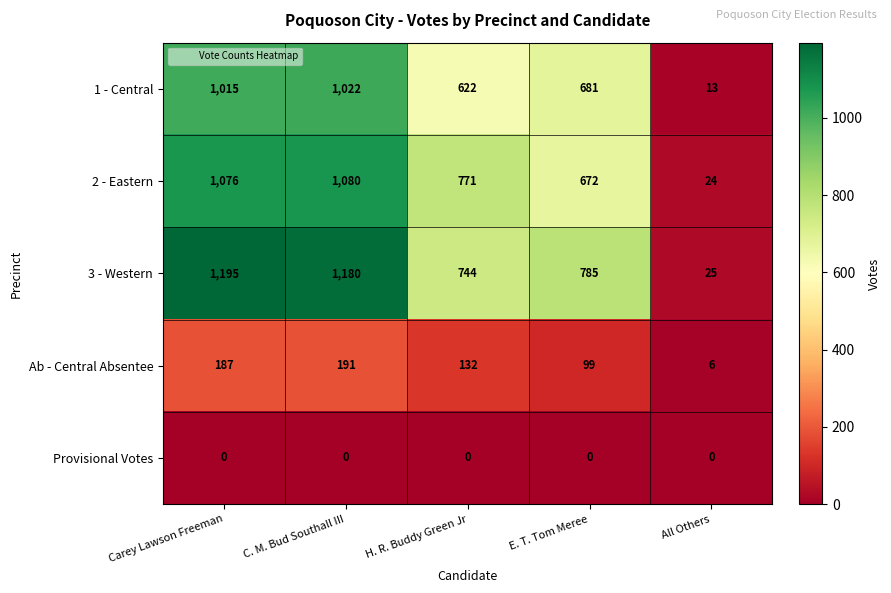

Reading right to left, what are all the values shown in this chart?

1 - Central: All Others=13	E. T. Tom Meree=681	H. R. Buddy Green Jr=622	C. M. Bud Southall III=1022	Carey Lawson Freeman=1015
2 - Eastern: All Others=24	E. T. Tom Meree=672	H. R. Buddy Green Jr=771	C. M. Bud Southall III=1080	Carey Lawson Freeman=1076
3 - Western: All Others=25	E. T. Tom Meree=785	H. R. Buddy Green Jr=744	C. M. Bud Southall III=1180	Carey Lawson Freeman=1195
Ab - Central Absentee: All Others=6	E. T. Tom Meree=99	H. R. Buddy Green Jr=132	C. M. Bud Southall III=191	Carey Lawson Freeman=187
Provisional Votes: All Others=0	E. T. Tom Meree=0	H. R. Buddy Green Jr=0	C. M. Bud Southall III=0	Carey Lawson Freeman=0